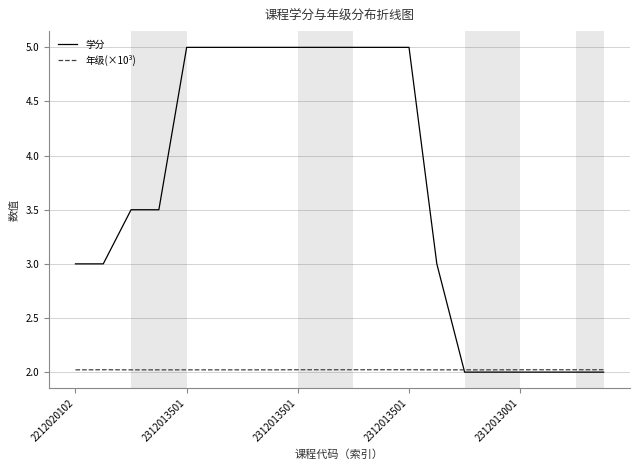

What are all the series names shown in the legend?

学分, 年级(×10³)